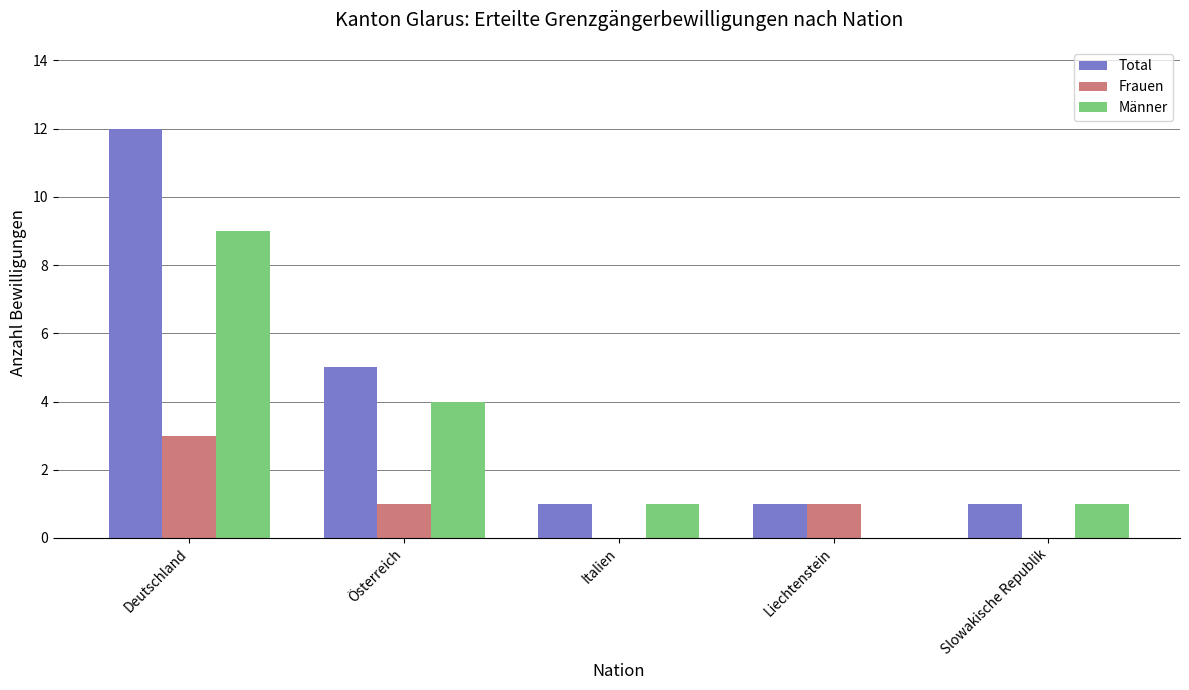

How many Männer values are between 1 and 4?

3